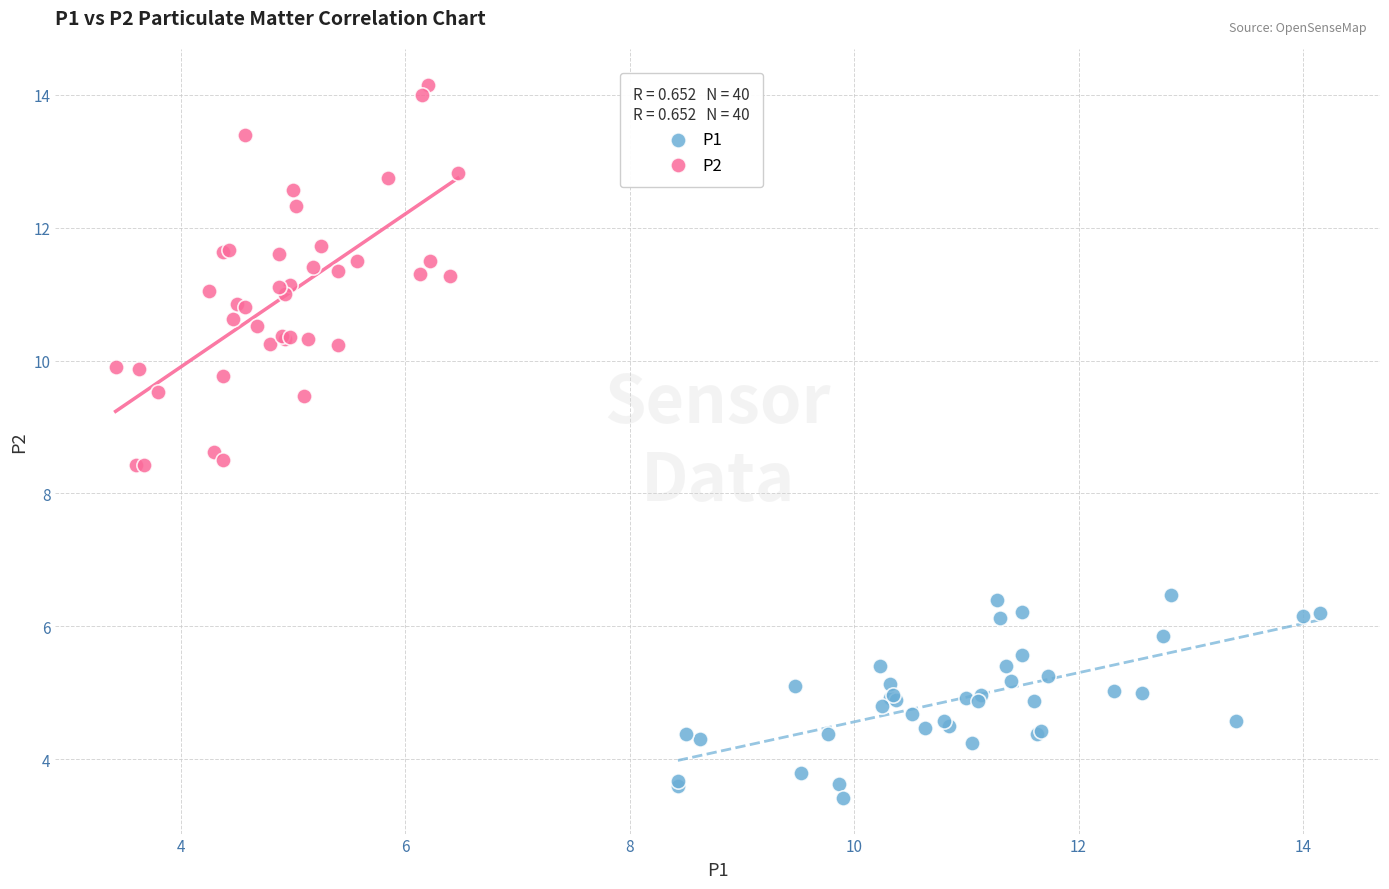

Which series has the largest Y range (max minus min)?

P2